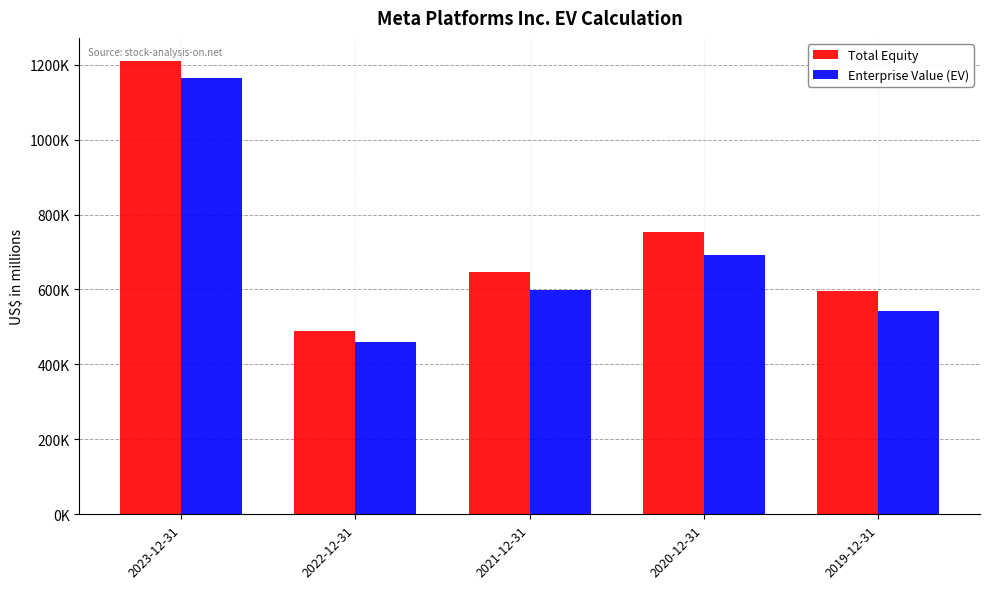

What are all the series names shown in the legend?

Total Equity, Enterprise Value (EV)